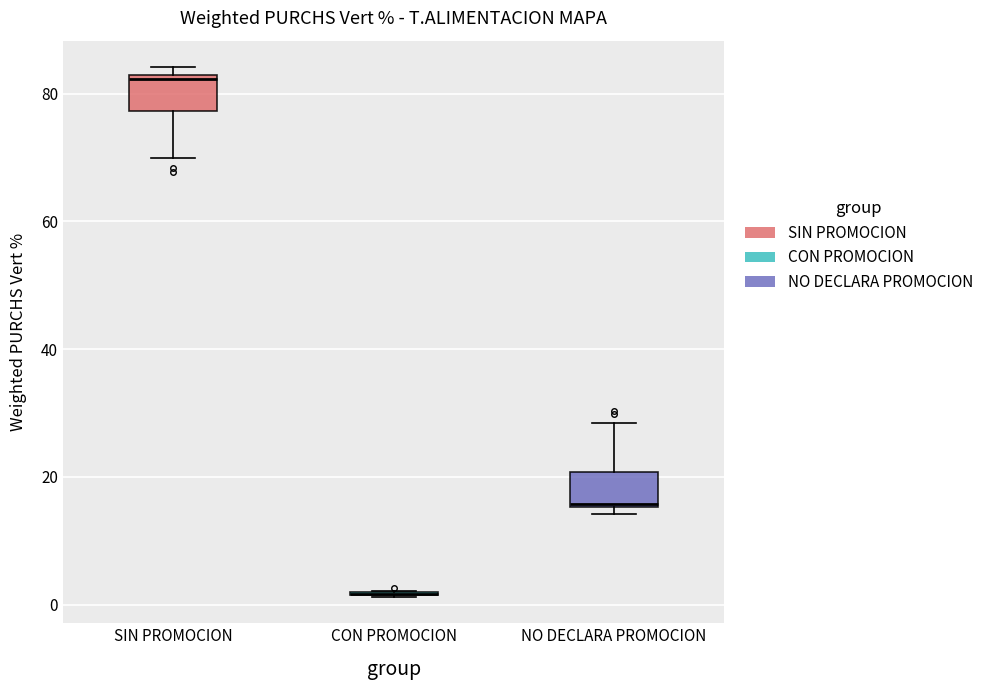

Reading left to right, transcribe this box plot: for each box, give where its median line is, the range the box spans, and where its two whiskers end, as read against the y-axis. The values are not printed on the chart, so give them approximately, as read against the axis.

SIN PROMOCION: median 82 (just below the box's upper edge), box 78 to 82, whiskers 70 to 84
CON PROMOCION: box collapsed to a line at 2, whiskers 2 to 2
NO DECLARA PROMOCION: median 16, box 16 to 20, whiskers 14 to 28